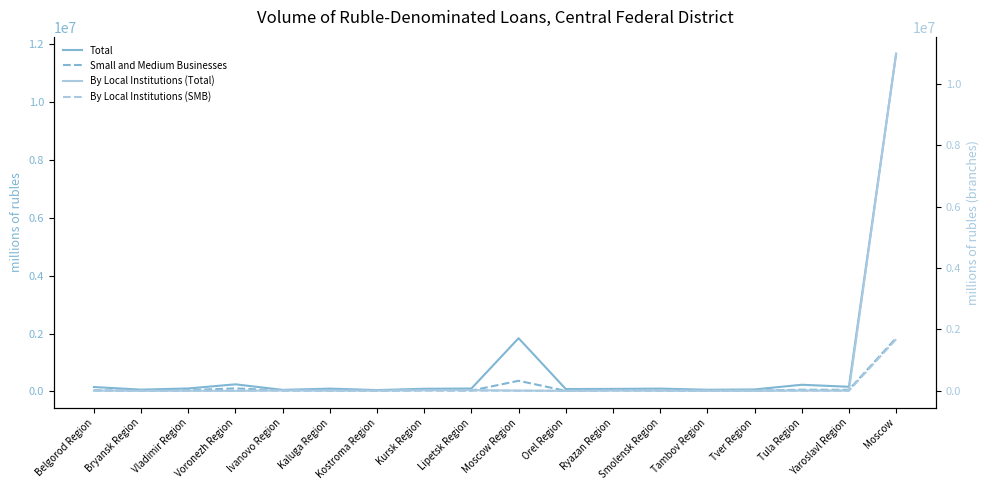

At which category does By Local Institutions (SMB) reach its first local peak?

Vladimir Region